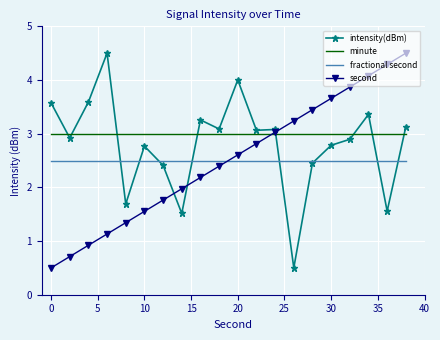

True or false: second and fractional second cross at least once.

True